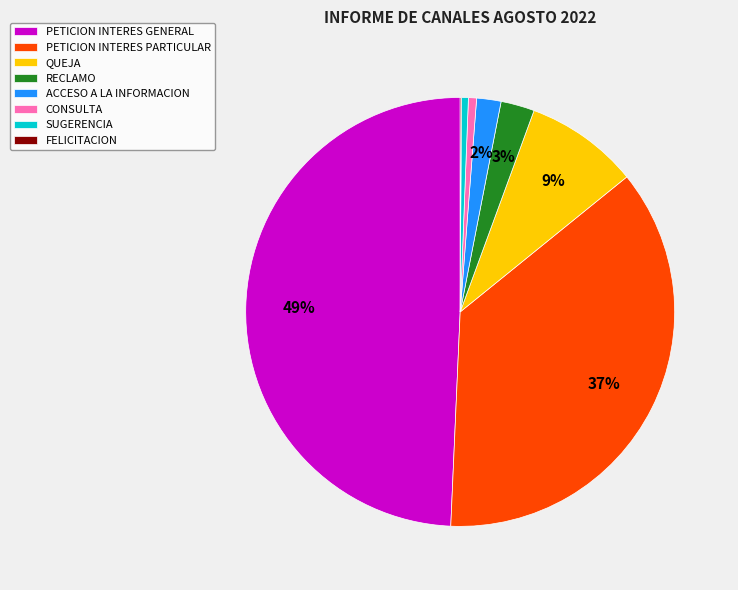

Does RECLAMO account for over 50% of the chart?

No